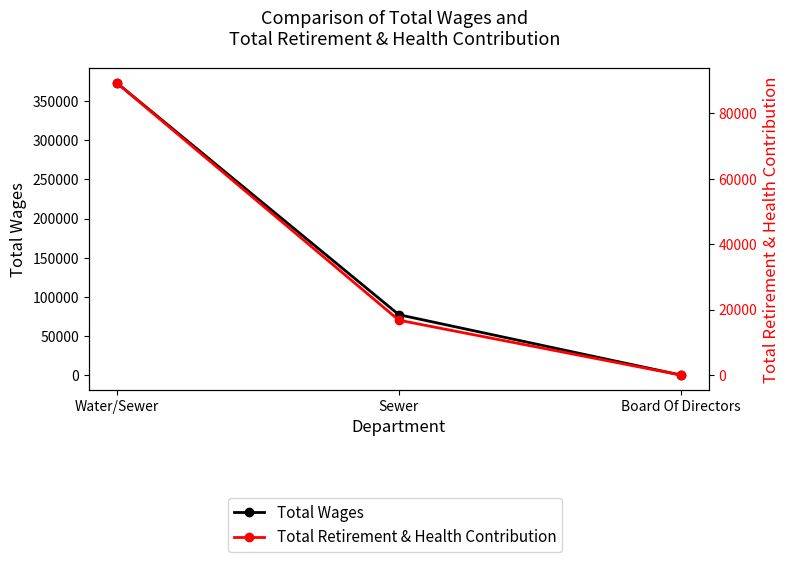

List the series in order of their overall mean, lowest first.

Total Retirement & Health Contribution, Total Wages